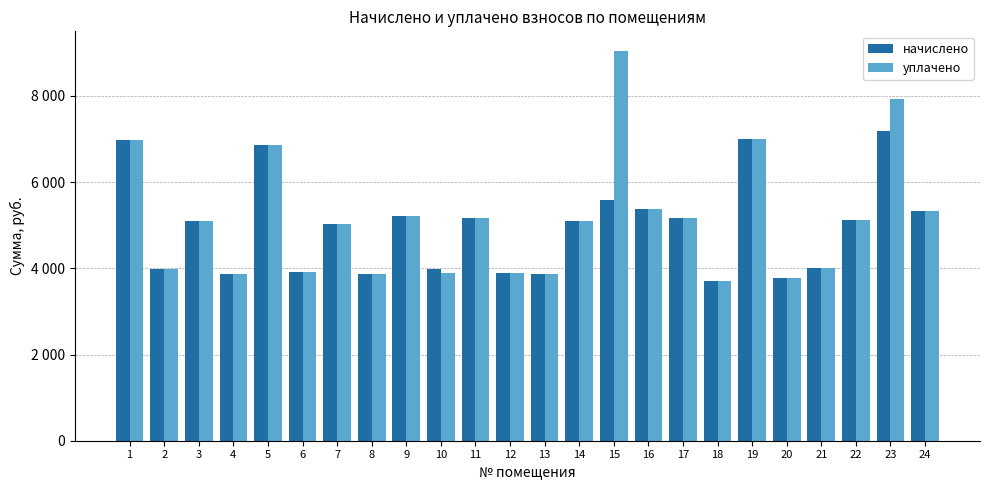

Reading left to right, extract all data points from this chart.

начислено: 6980.0	3986.8	5104.6	3875.0	6868.3	3924.7	5030.1	3875.0	5216.4	3986.8	5166.7	3887.5	3862.6	5104.6	5589.0	5377.9	5166.7	3701.2	6992.5	3775.7	4011.7	5129.5	7191.2	5340.6
уплачено: 6980.0	3986.8	5104.6	3875.0	6868.3	3924.7	5030.1	3875.0	5216.4	3897.7	5166.7	3887.5	3862.6	5104.6	9045.0	5377.9	5166.7	3701.2	6992.5	3775.7	4011.7	5129.5	7937.4	5340.6